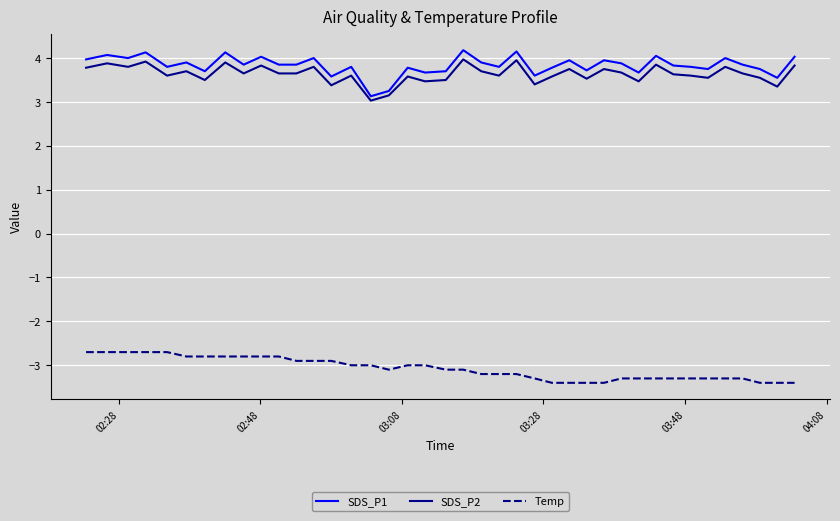

Which series has the largest range (max minus min)?

SDS_P1